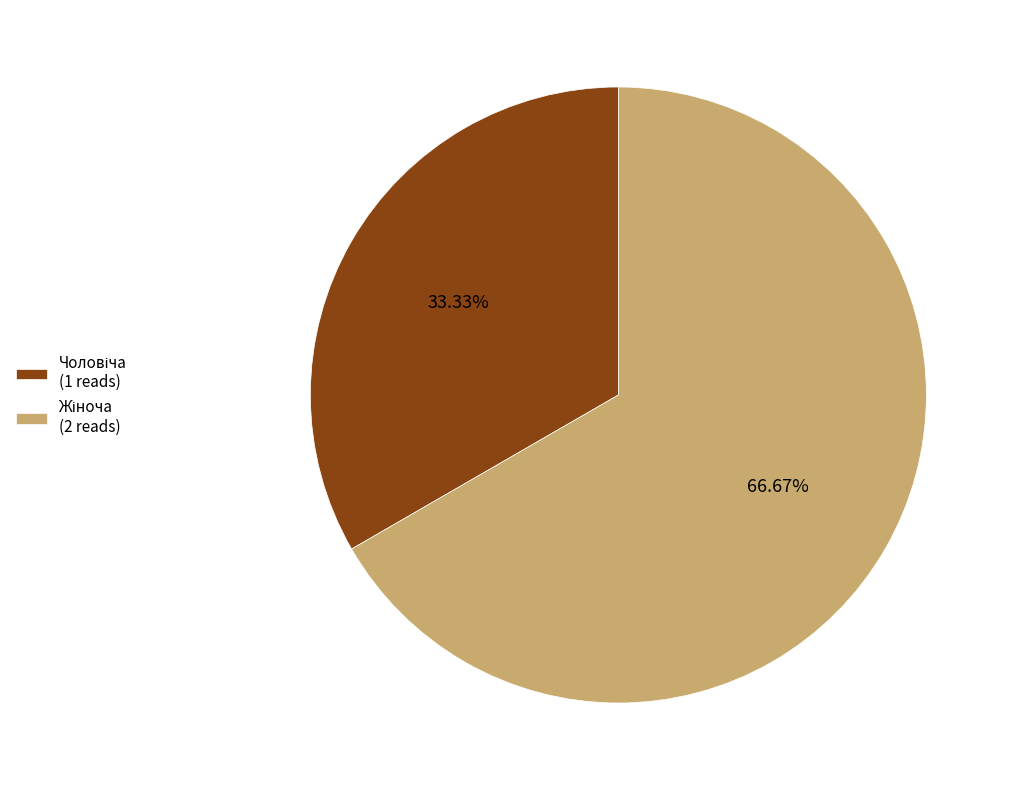

Does any single category account for the majority?

Yes